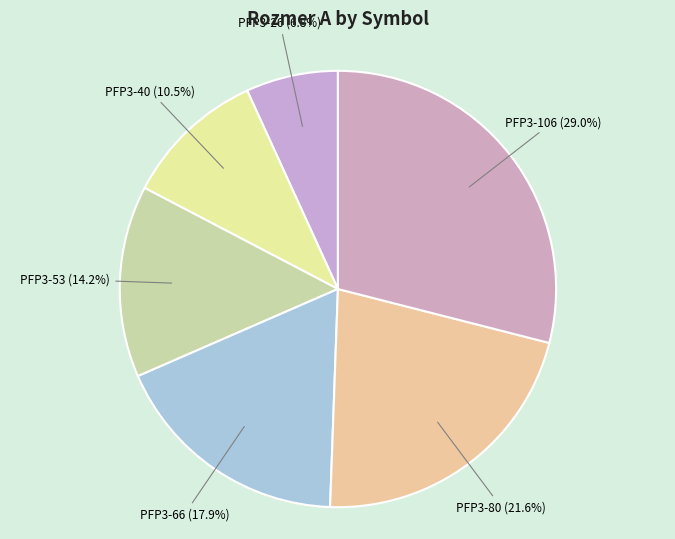

What portion of the pie excludes PFP3-40?

89.5%